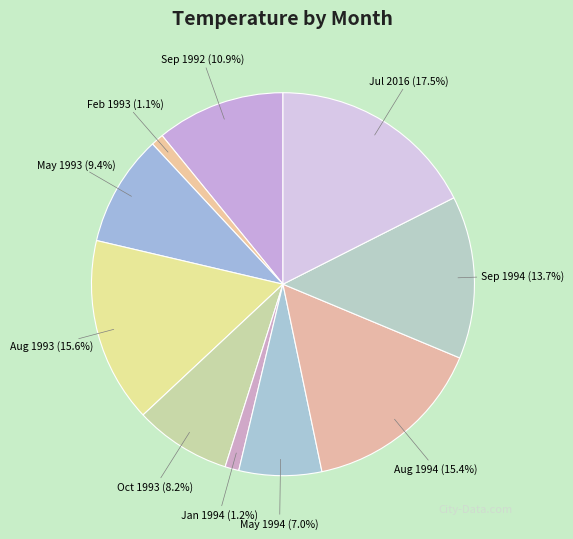

Does Jul 2016 account for over 50% of the chart?

No